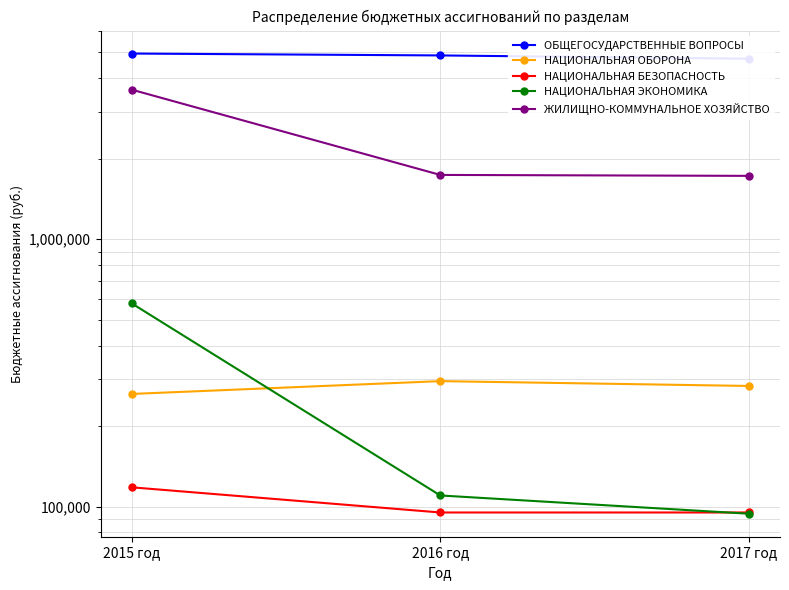

How many lines are shown in the chart?

5